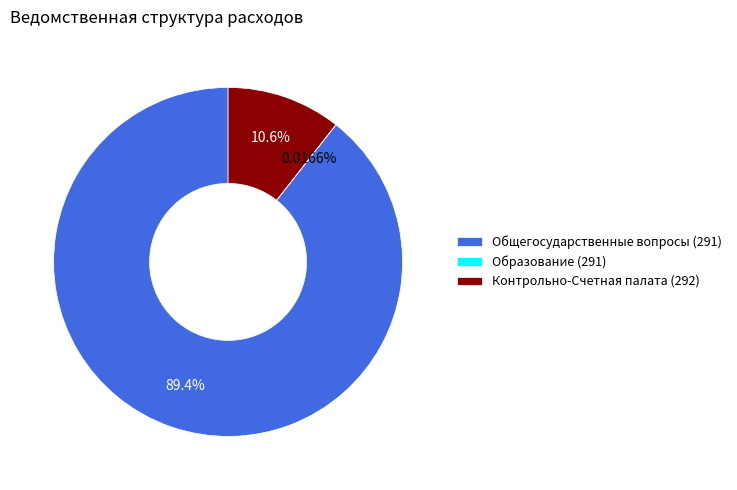

Do Общегосударственные вопросы (291) and Контрольно-Счетная палата (292) together represent more than half of the pie?

Yes